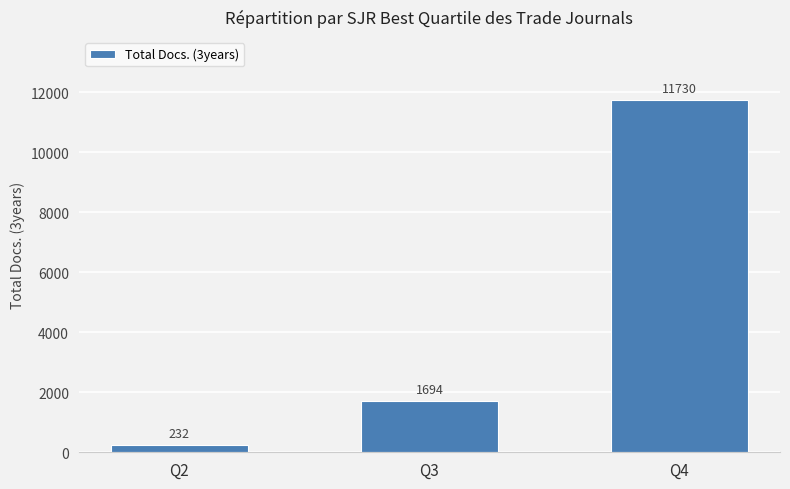

The chart shows a value of 2436 at Q3. True or false?

False